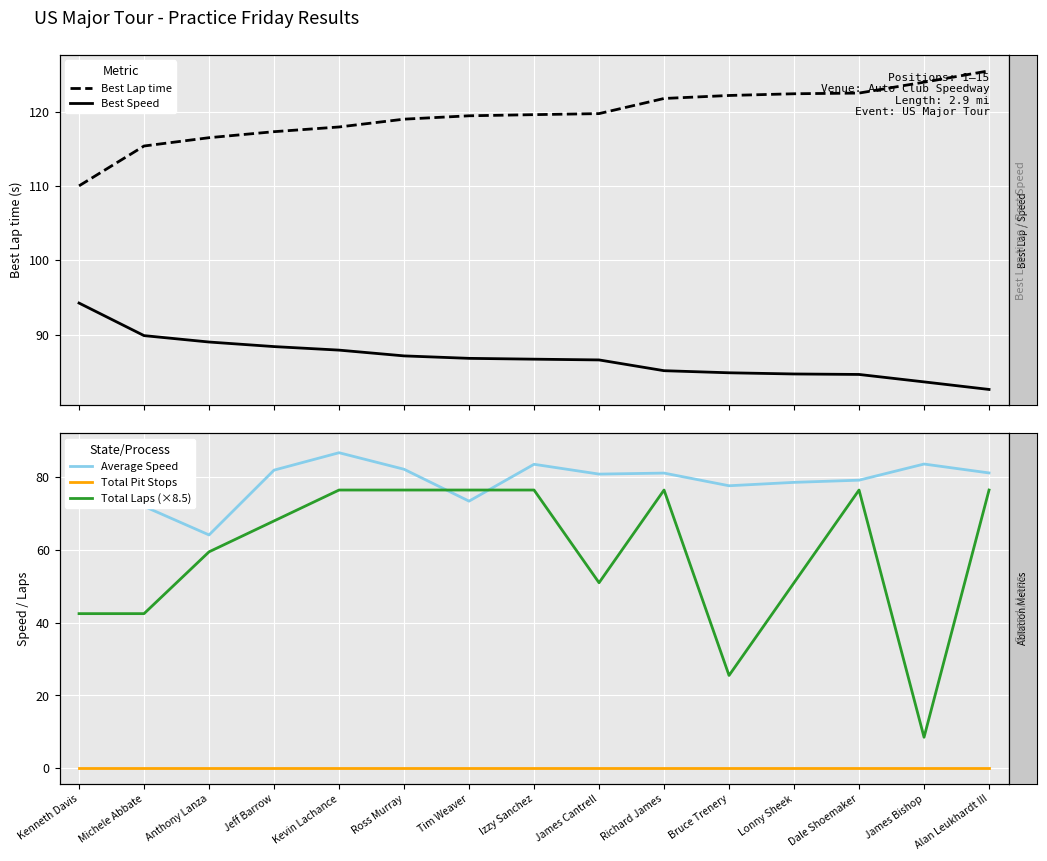

True or false: Total Laps (×8.5) has more than 2 points higher than both neighbors.

False